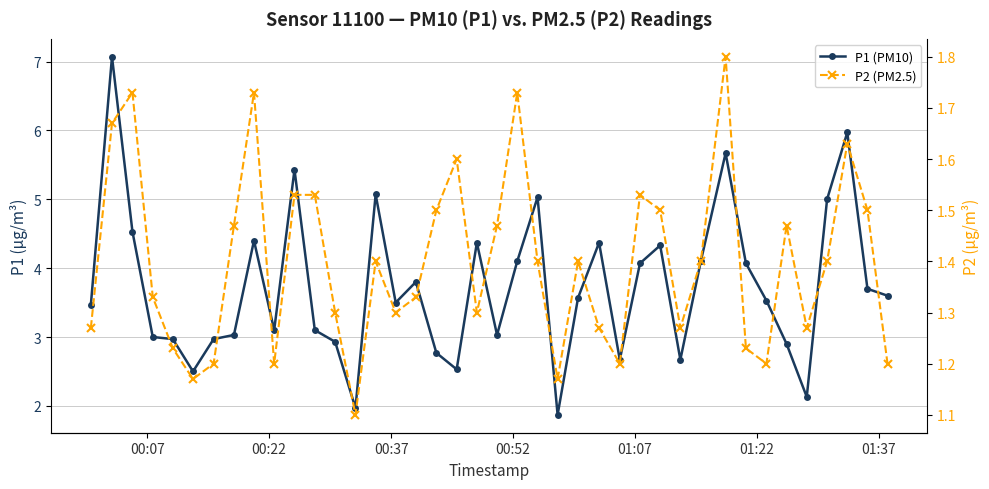

Does the chart have visible grid lines?

Yes